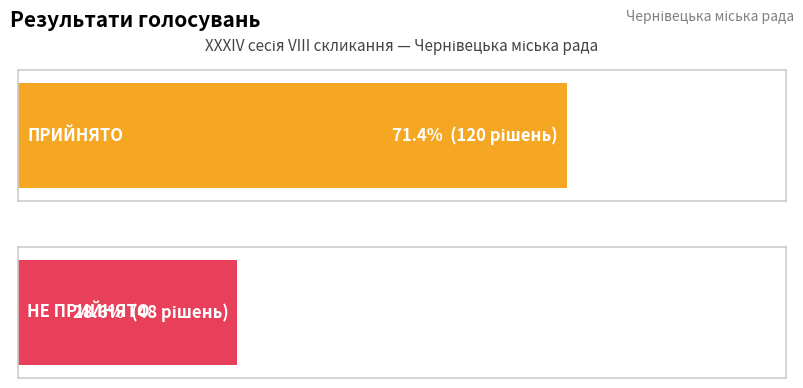

What is the sum of all values?

168